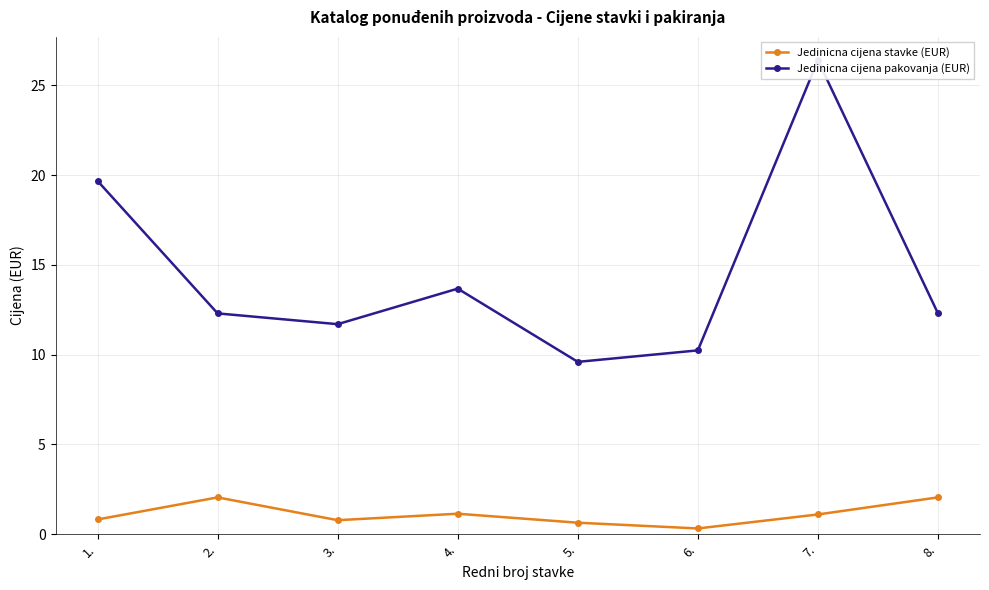

True or false: Jedinicna cijena stavke (EUR) and Jedinicna cijena pakovanja (EUR) cross at least once.

False